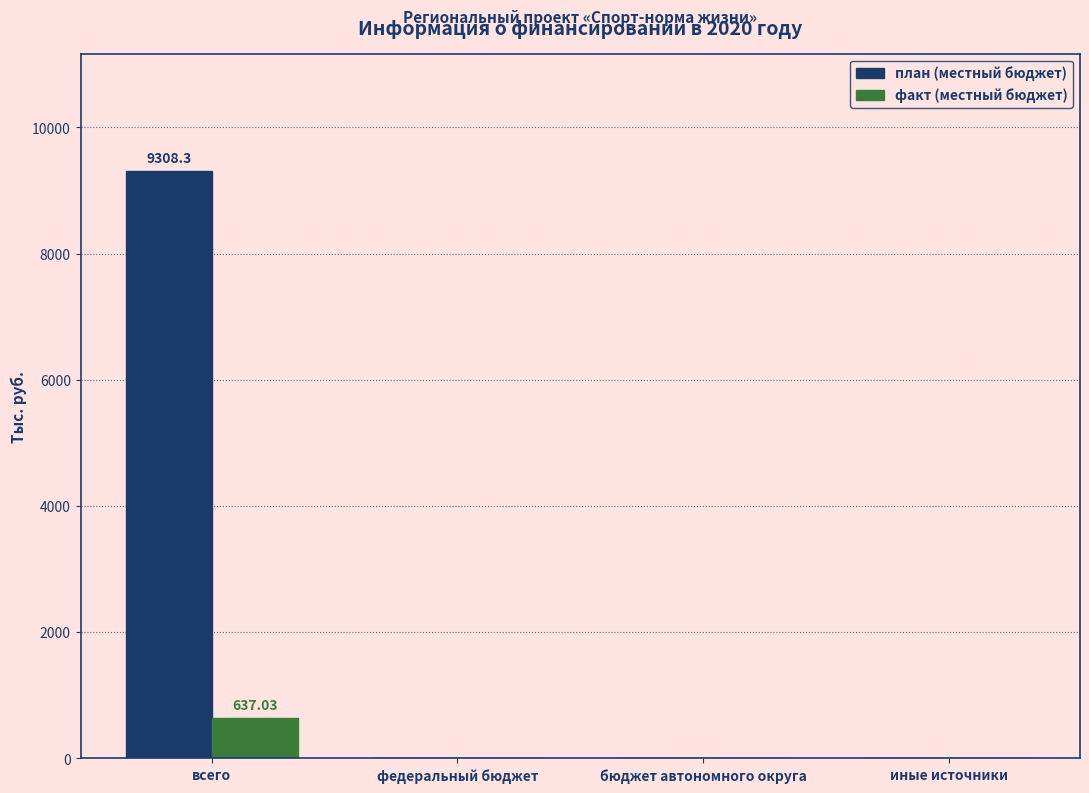

The факт (местный бюджет) series shows 0.0 at иные источники. True or false?

True